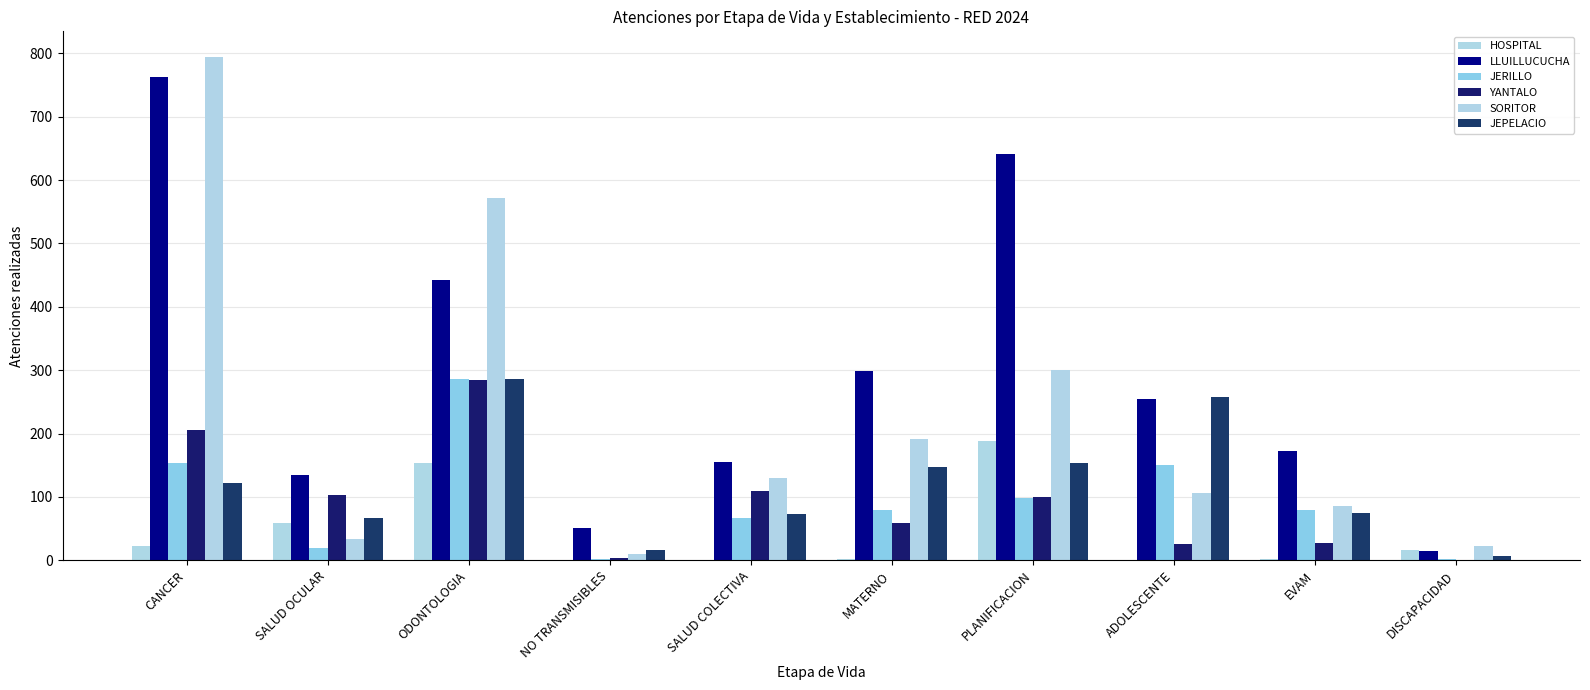

What is the maximum value shown in the chart?

795